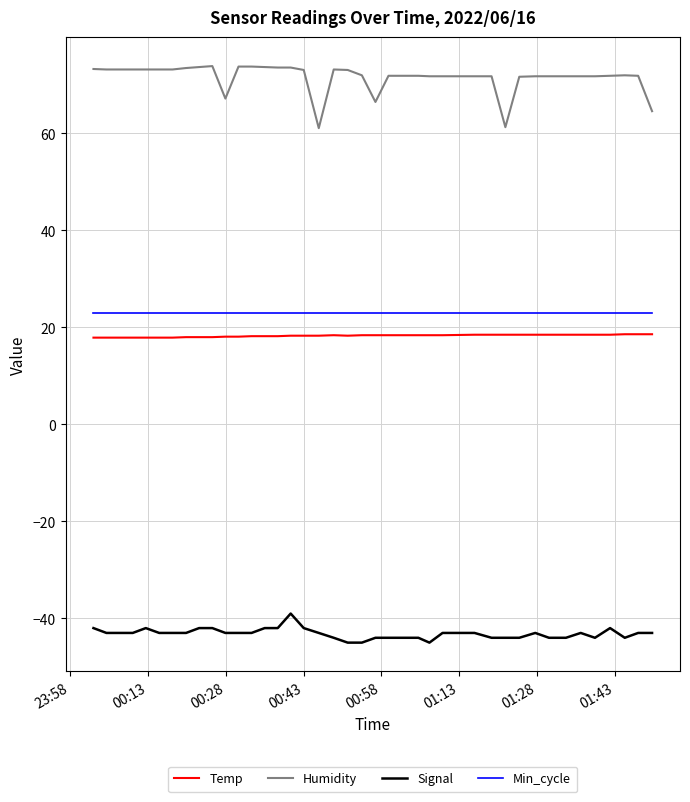

What are all the series names shown in the legend?

Temp, Humidity, Signal, Min_cycle